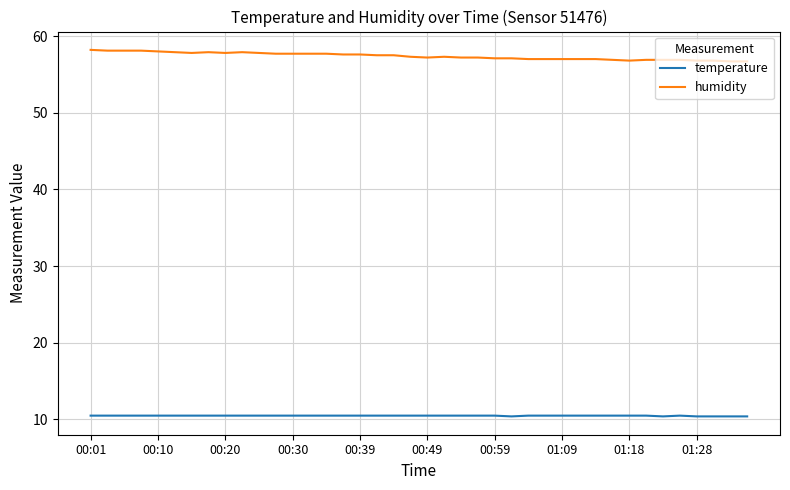

Which series has the largest total across all categories?

humidity